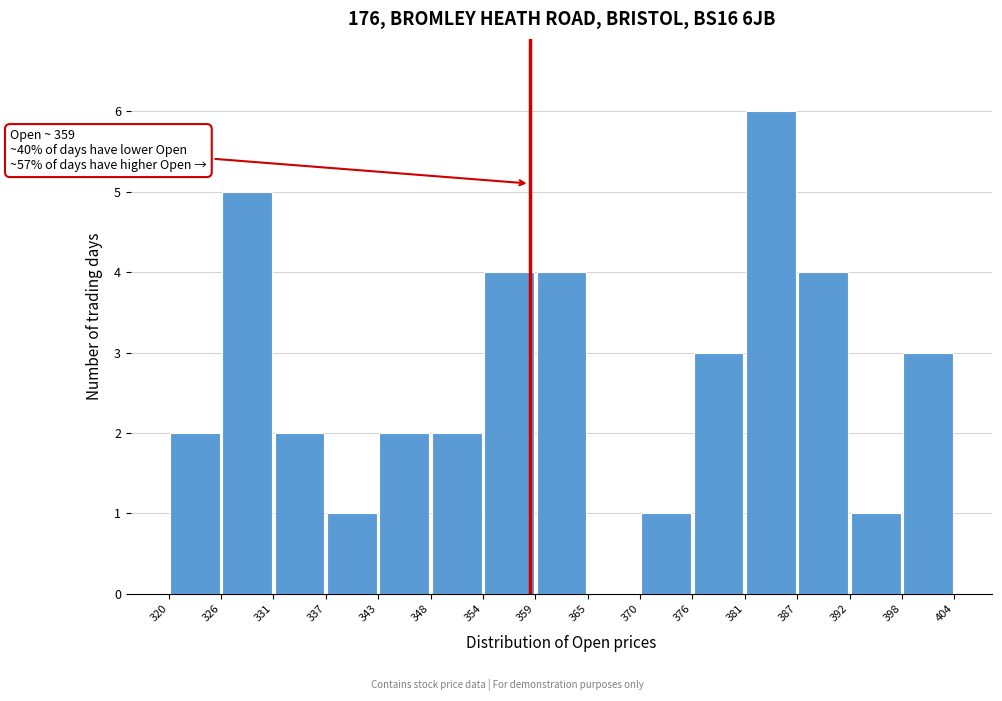

Over which range of the x-axis is the bar tallest?

381 to 387